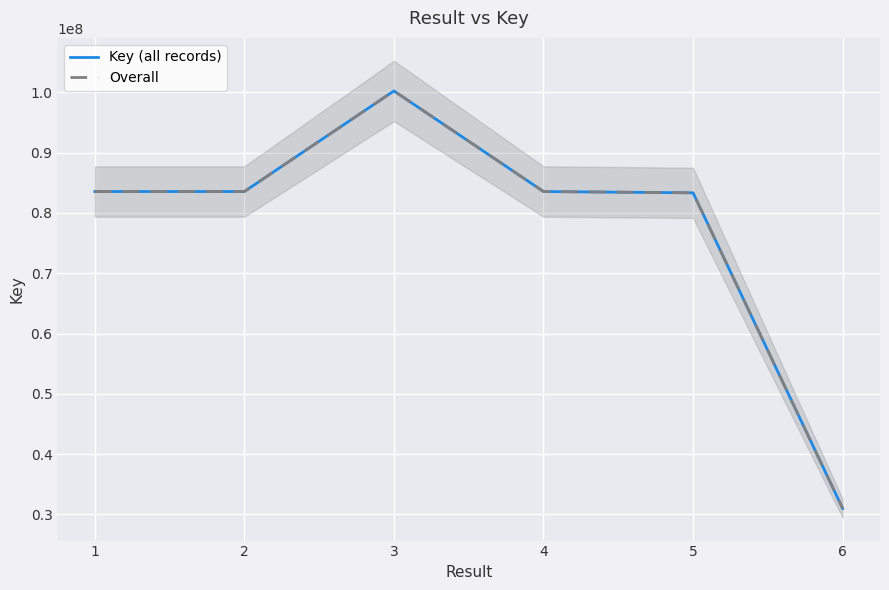

What is the value of the Overall point at the 5th from the left?

83345610